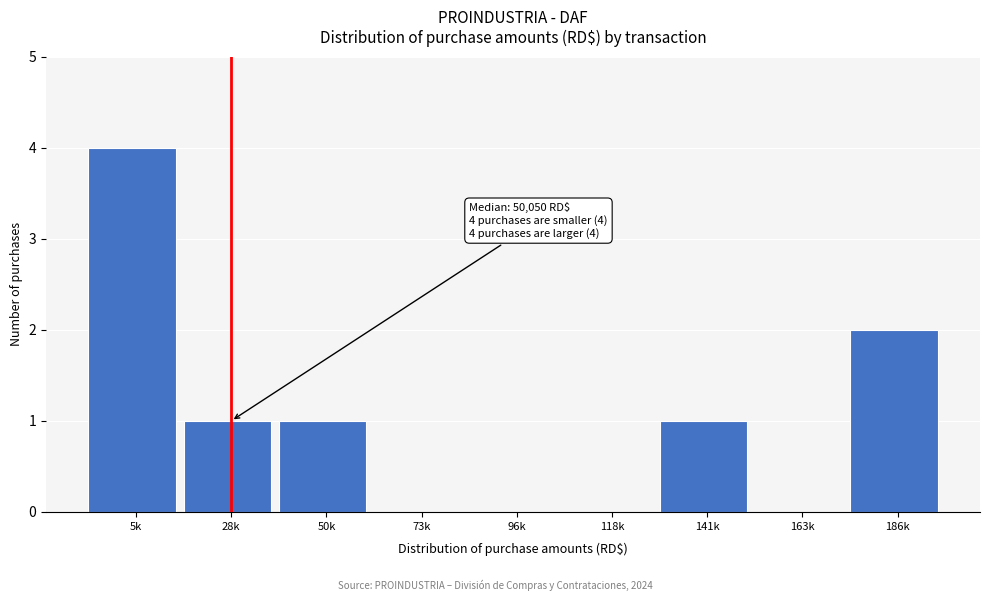

Reading left to right, what are all the values shown in this chart?

5k=4	28k=1	50k=1	73k=0	96k=0	118k=0	141k=1	163k=0	186k=2